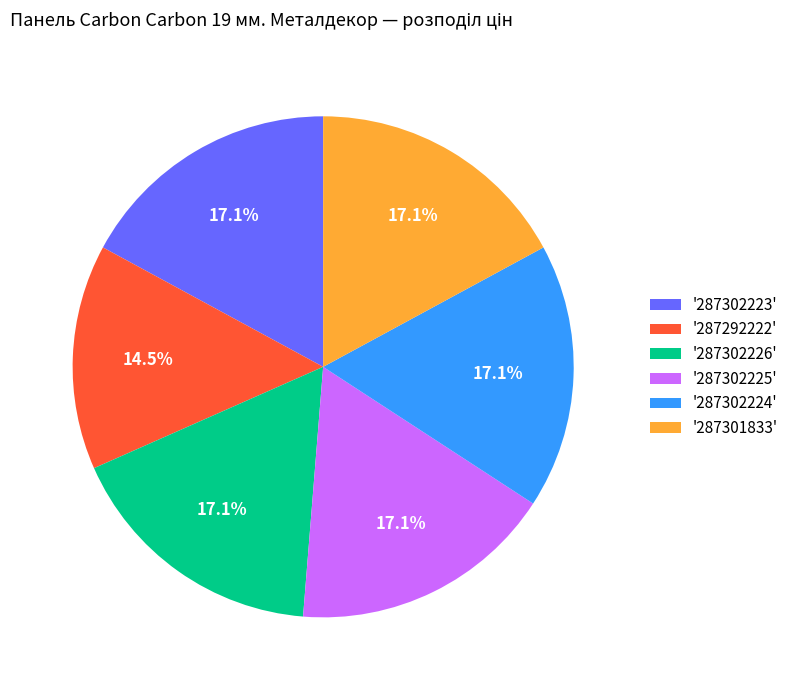

How many slices are in this pie chart?

6